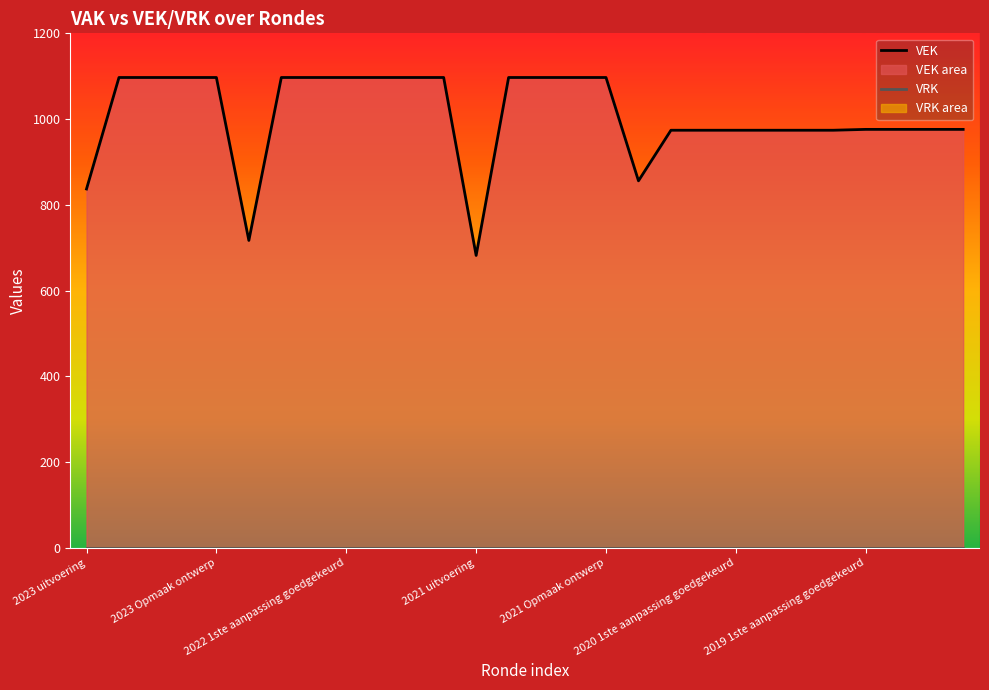

Which series has the largest total across all categories?

VEK